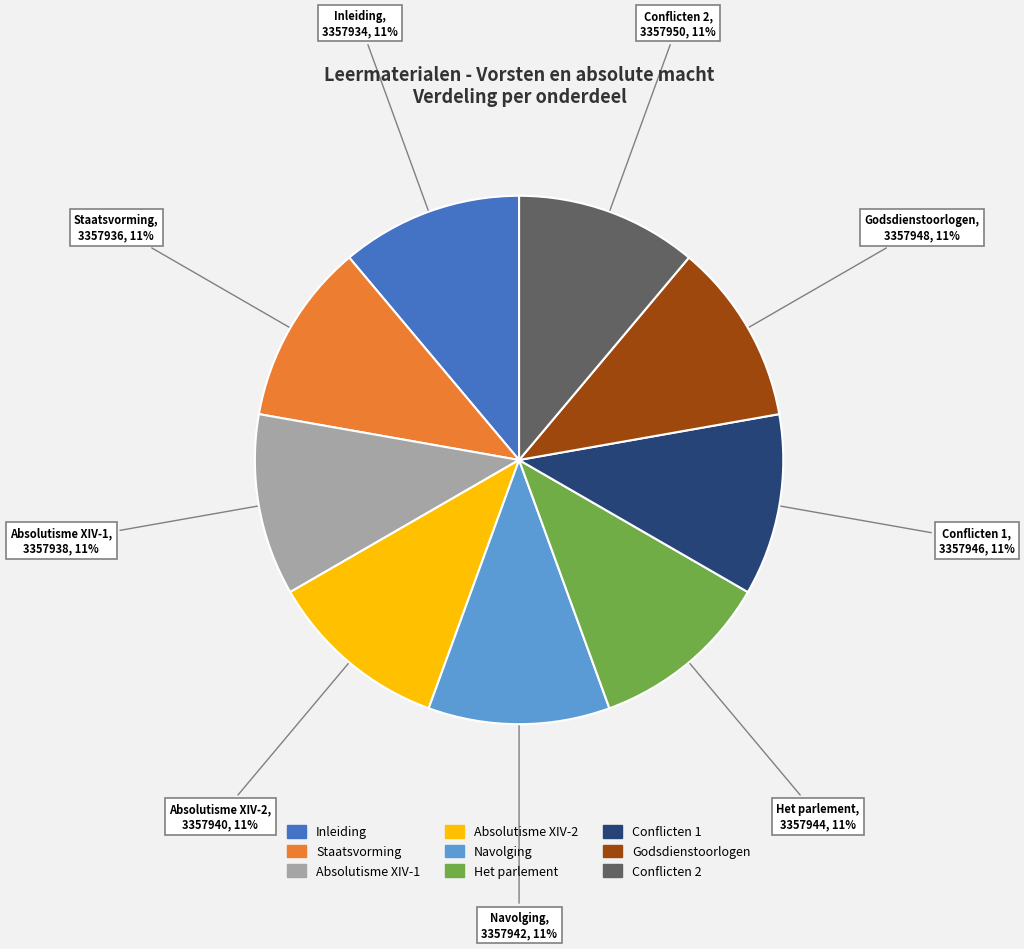

How many segments does this pie chart have?

9